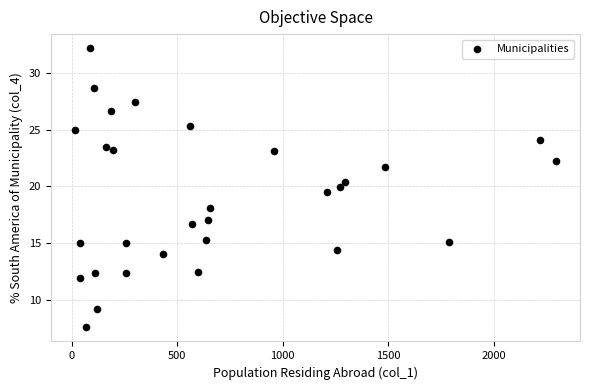

What Y value in the scatter plot is closest to 19?

19.5